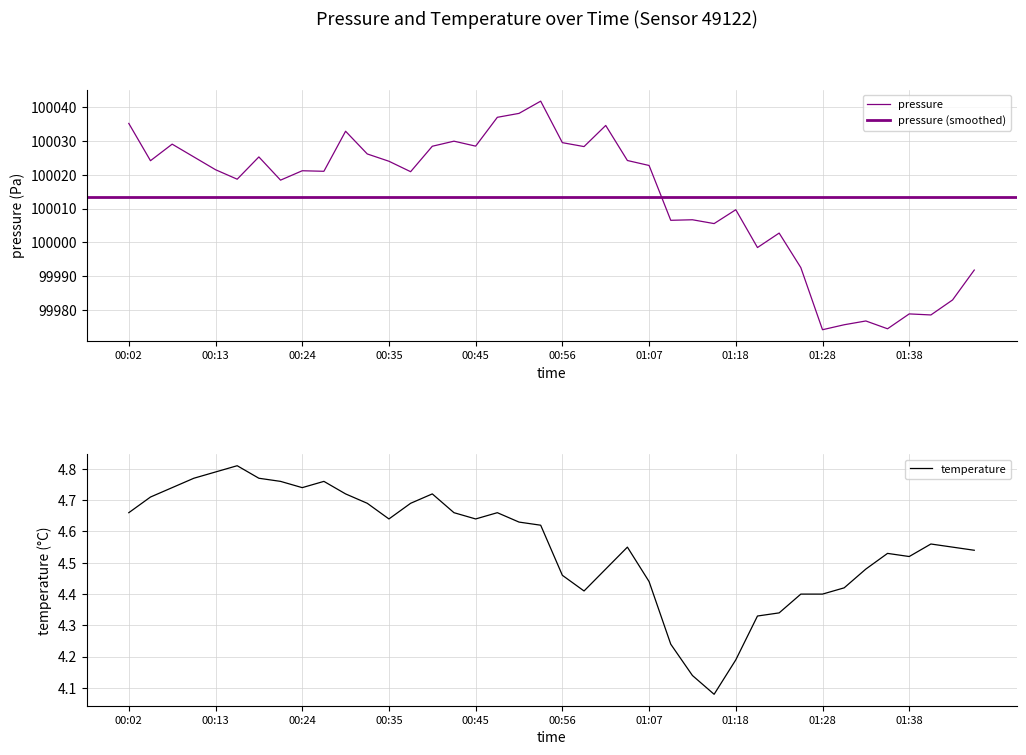

What is the sum of the temperature values at 01:30 and 01:38?

8.9